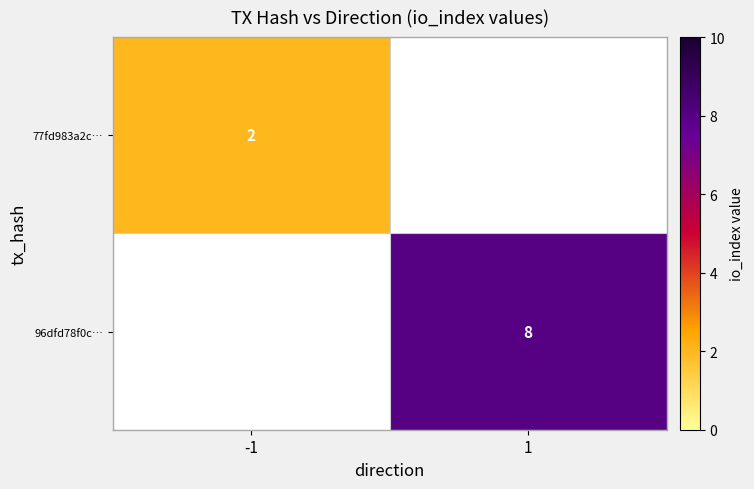

The value of 77fd983a2c… at -1 is 3. True or false?

False